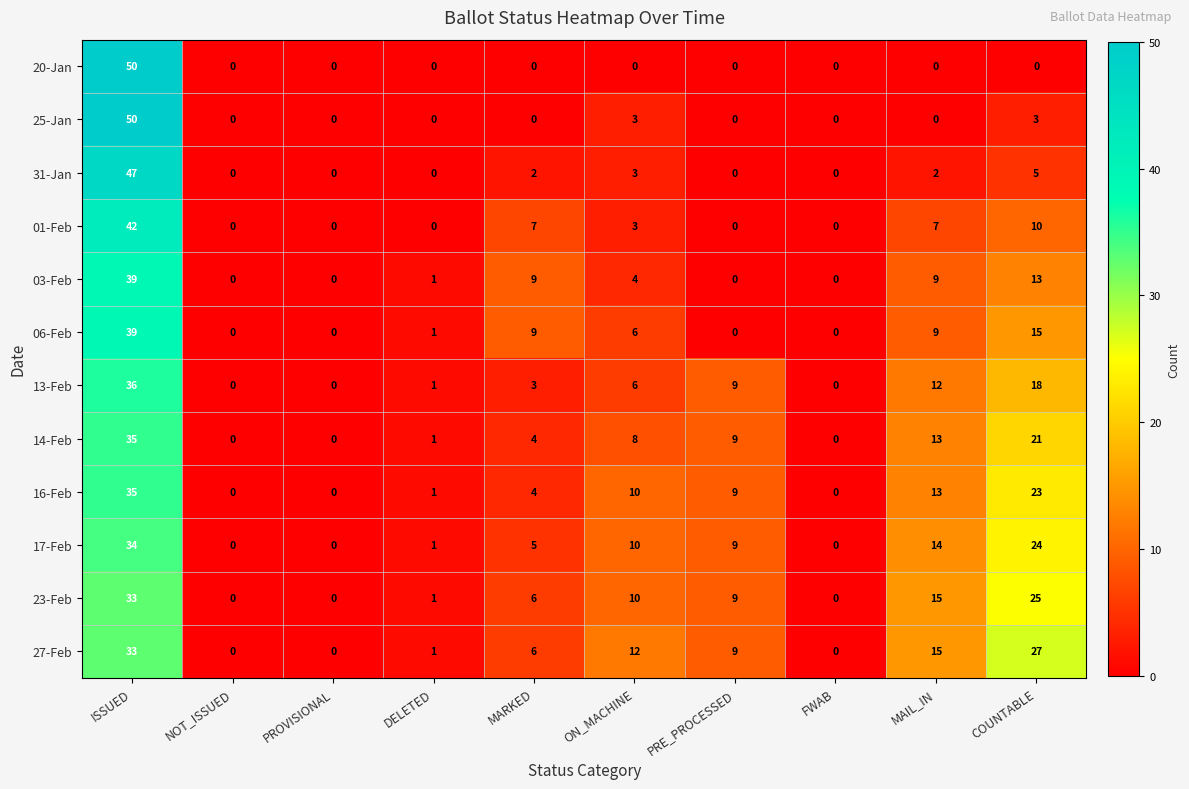

Is the value of 31-Jan at MARKED greater than the value of 06-Feb at MARKED?

No